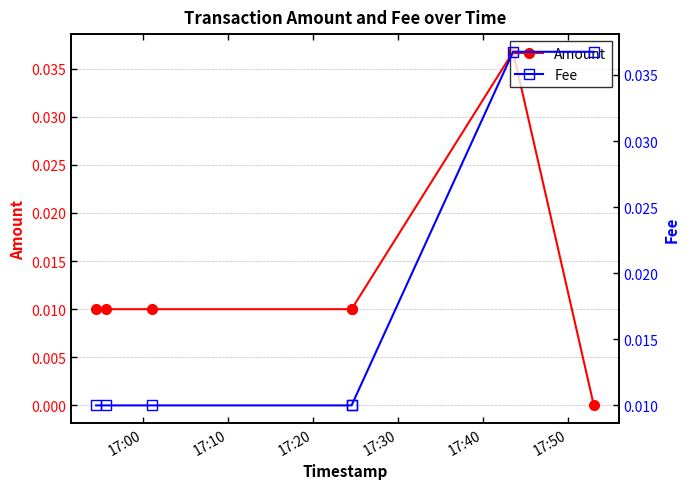

Which series has the widest spread of values?

Amount